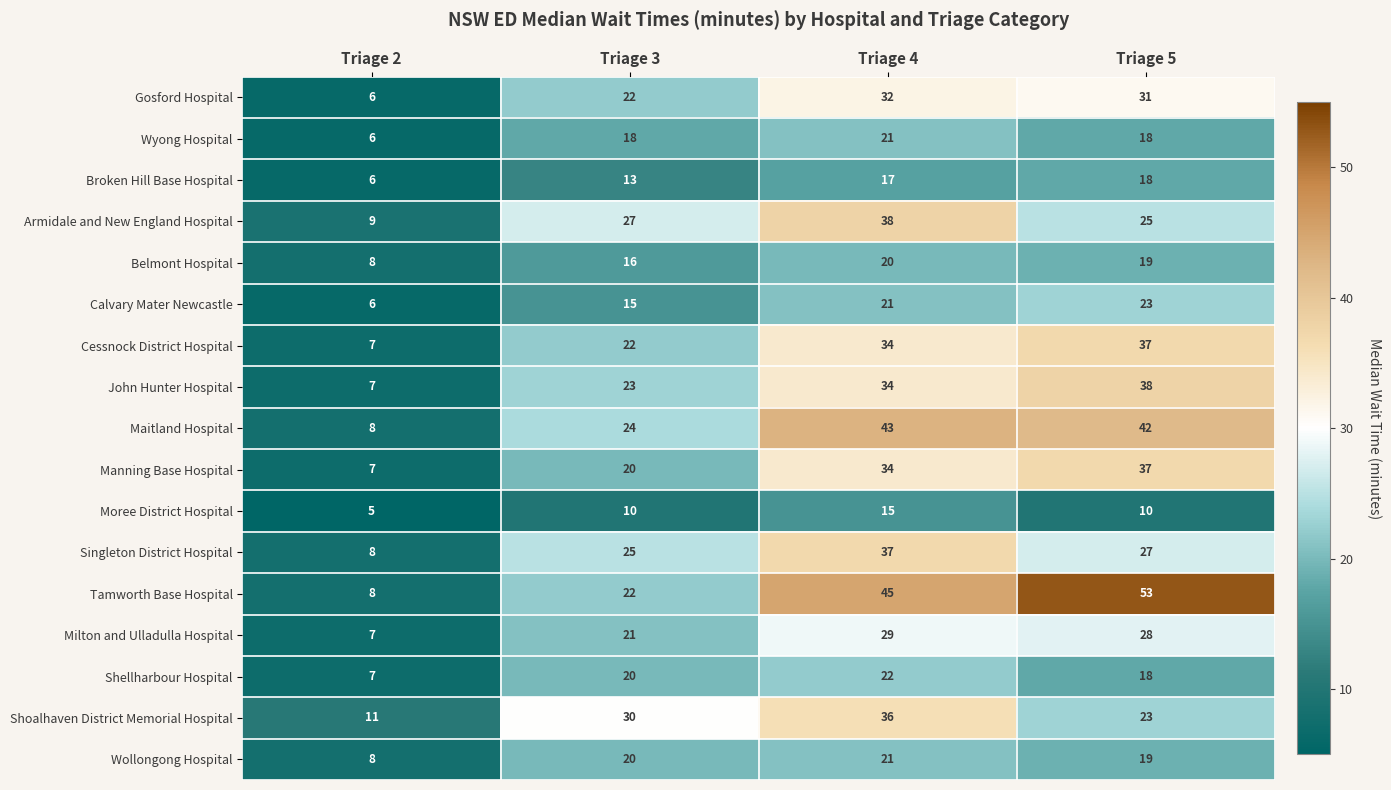

Rank the categories by Wollongong Hospital value from highest to lowest.

Triage 4, Triage 3, Triage 5, Triage 2